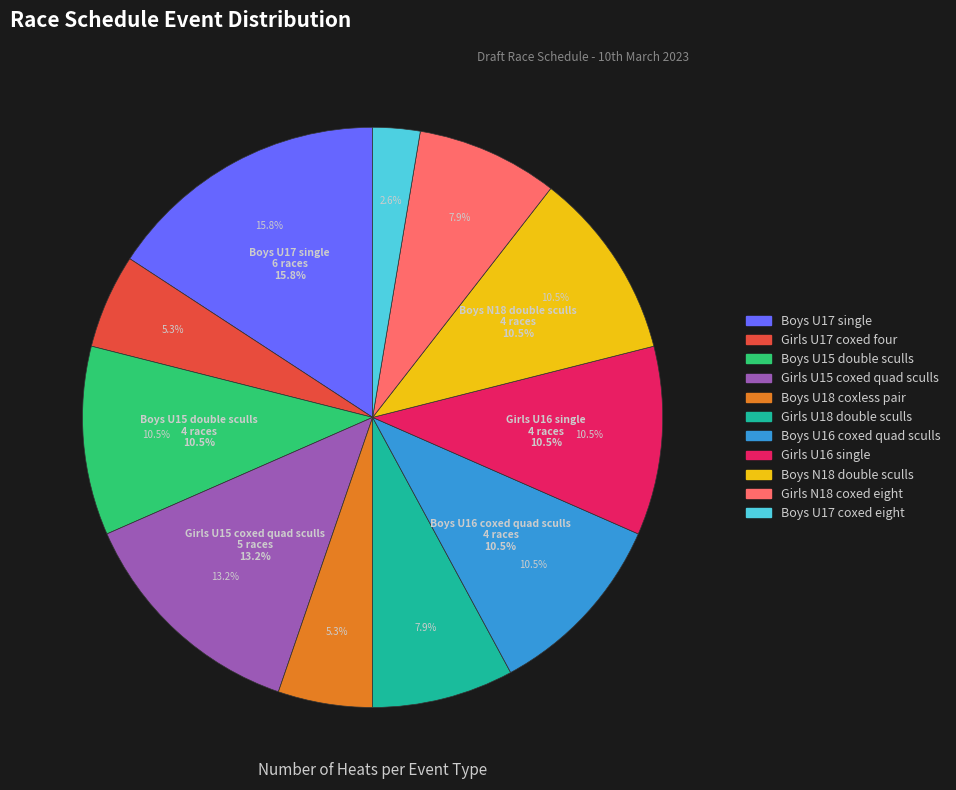

What is the change in value from Boys U15 double sculls to Girls U18 double sculls?

-1